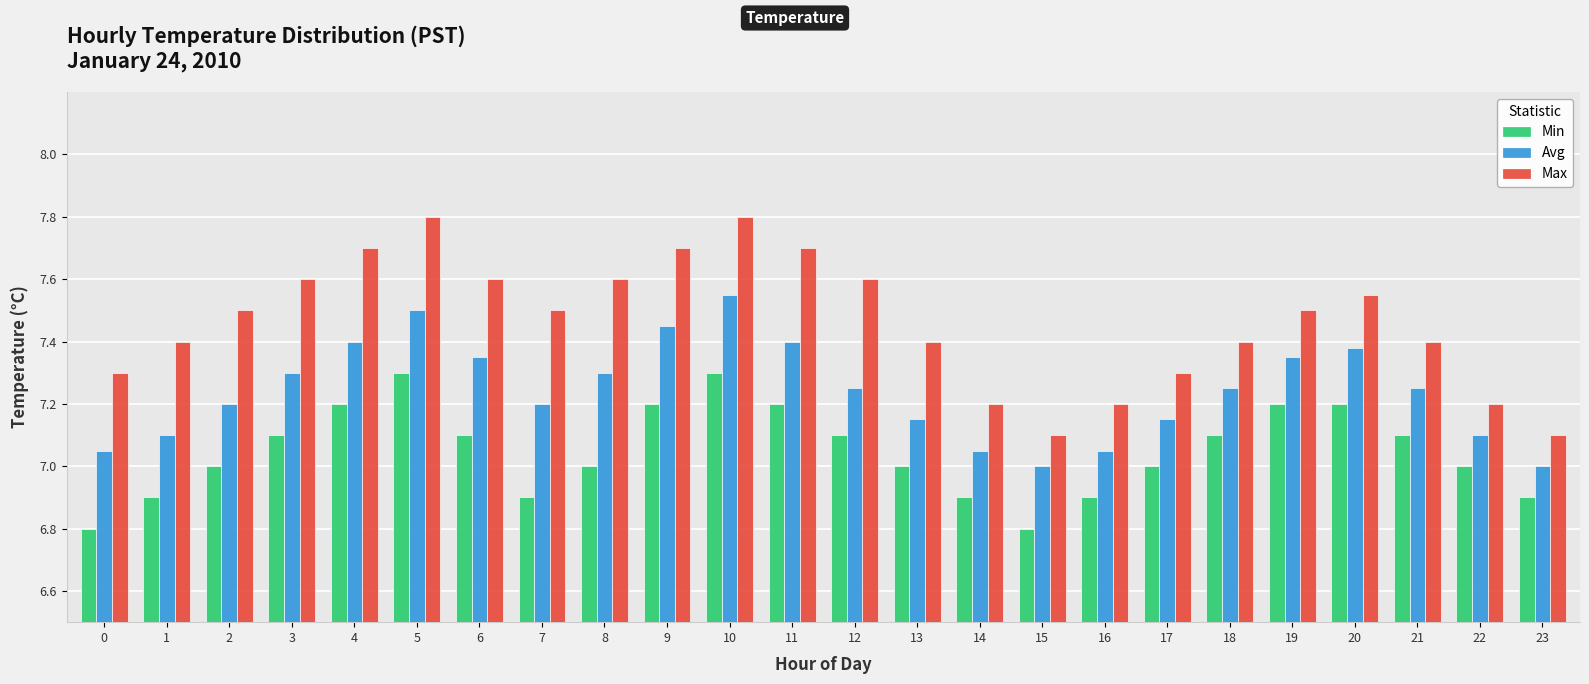

What is the difference between the Avg values at 23 and 7?

0.2